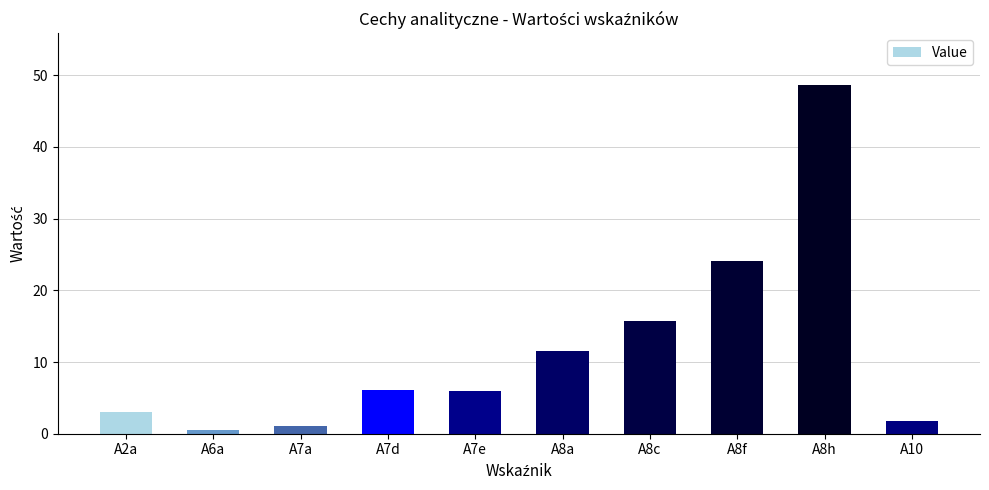

What is the difference between the maximum and minimum values?

48.1